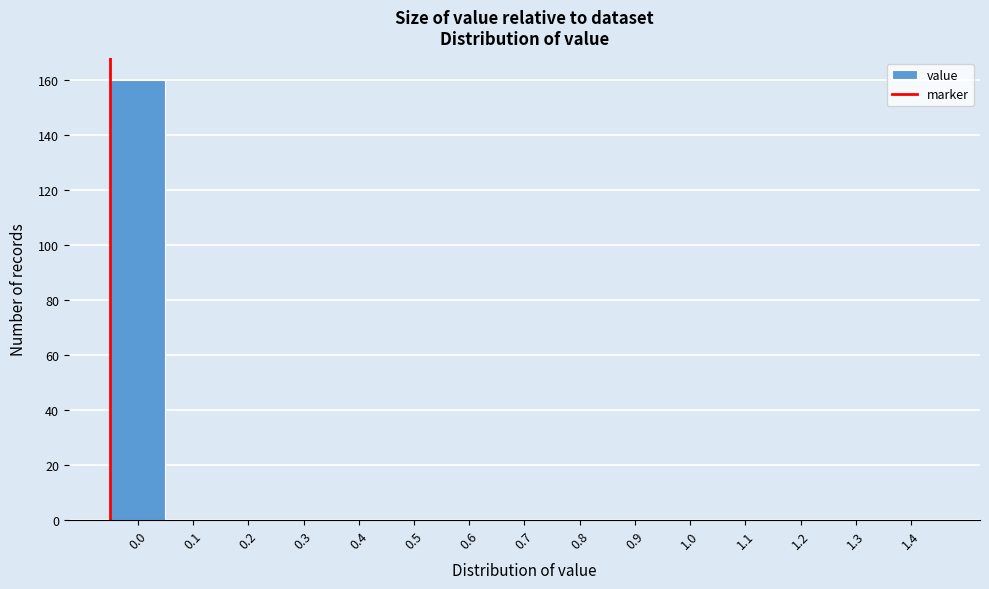

Reading left to right, transcribe all the data shown in this chart.

0.0=160	0.1=0	0.2=0	0.3=0	0.4=0	0.5=0	0.6=0	0.7=0	0.8=0	0.9=0	1.0=0	1.1=0	1.2=0	1.3=0	1.4=0